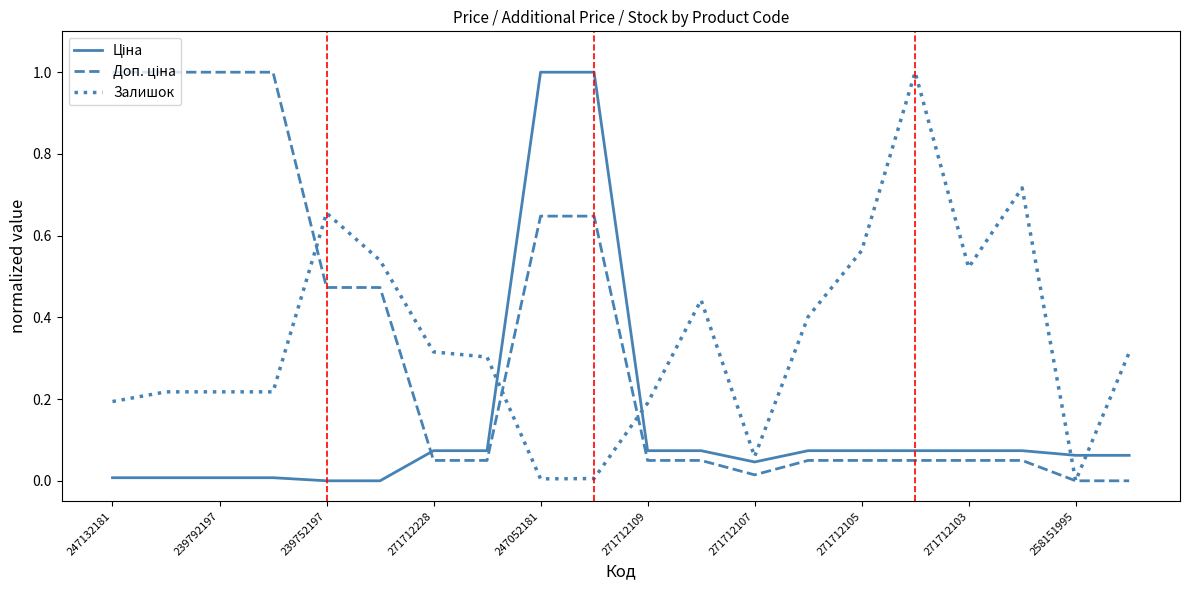

What is the highest value of the Залишок series?

1.0